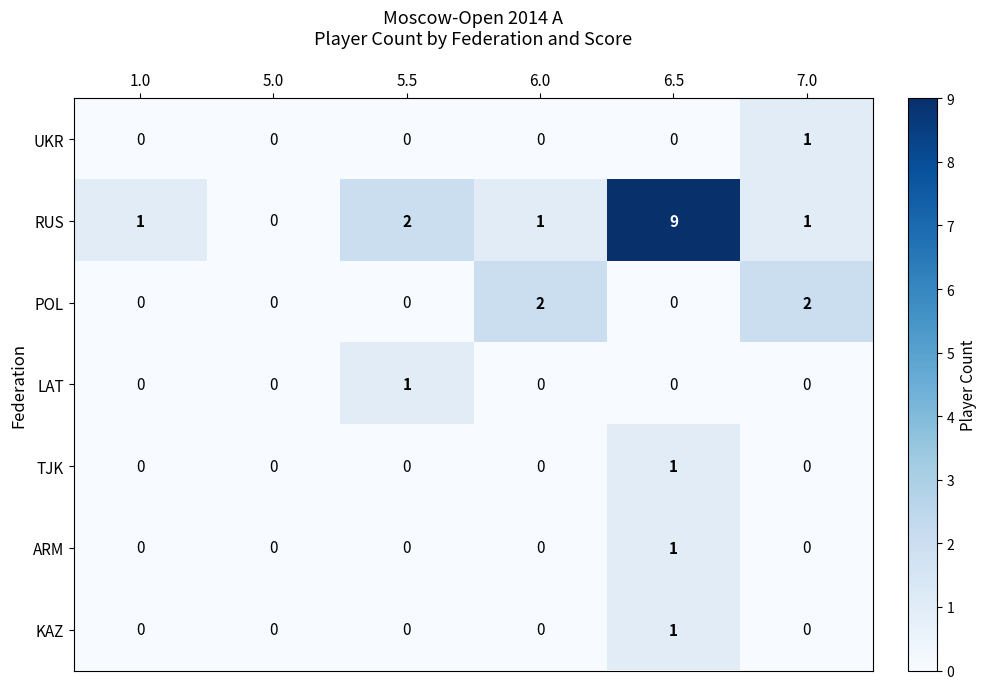

Which series has the largest range (max minus min)?

RUS